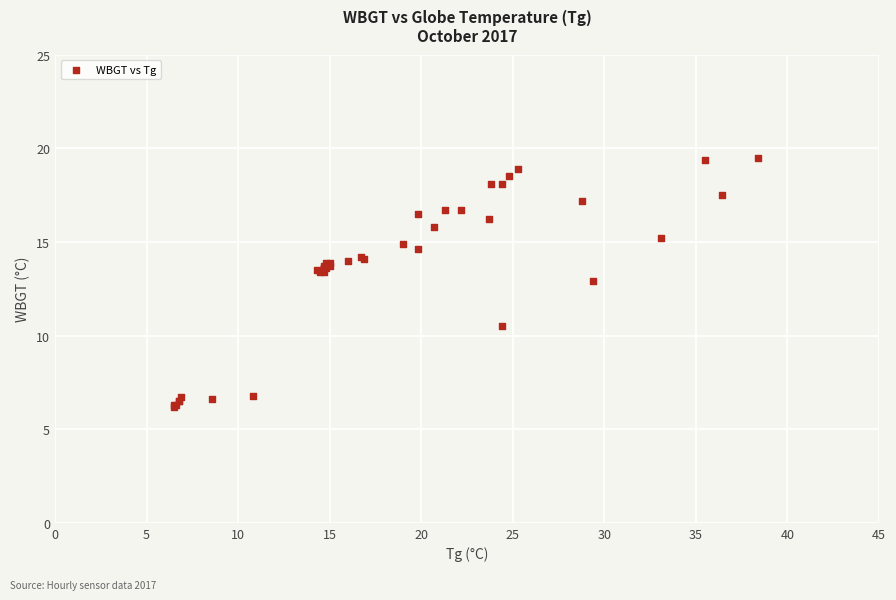

What Y value in the scatter plot is closest to 12?

12.9